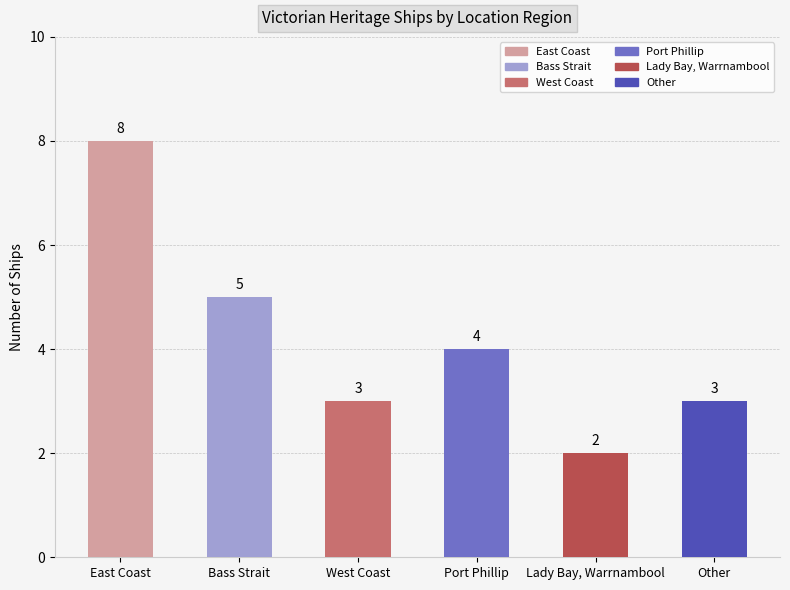

What is the ratio of the value at Other to the value at East Coast?

0.4